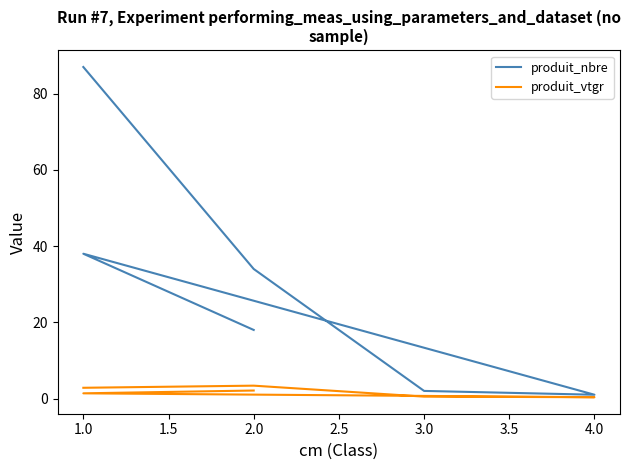

Is the value of produit_vtgr at 2.0 greater than the value of produit_nbre at 1.0?

No